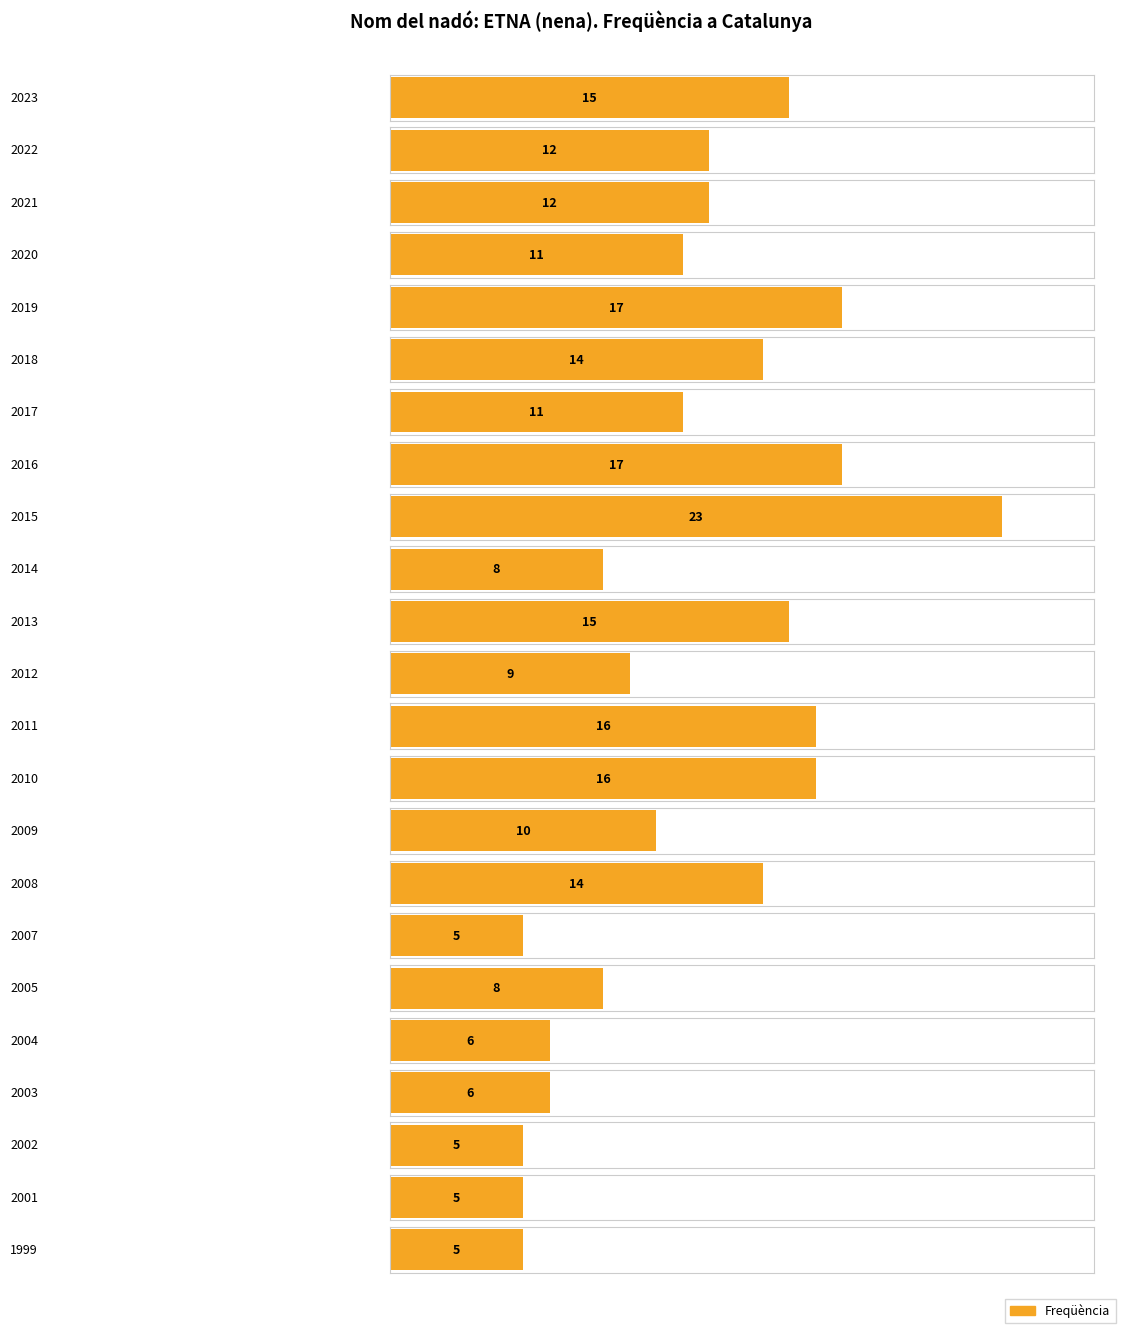

What is the average value?

11